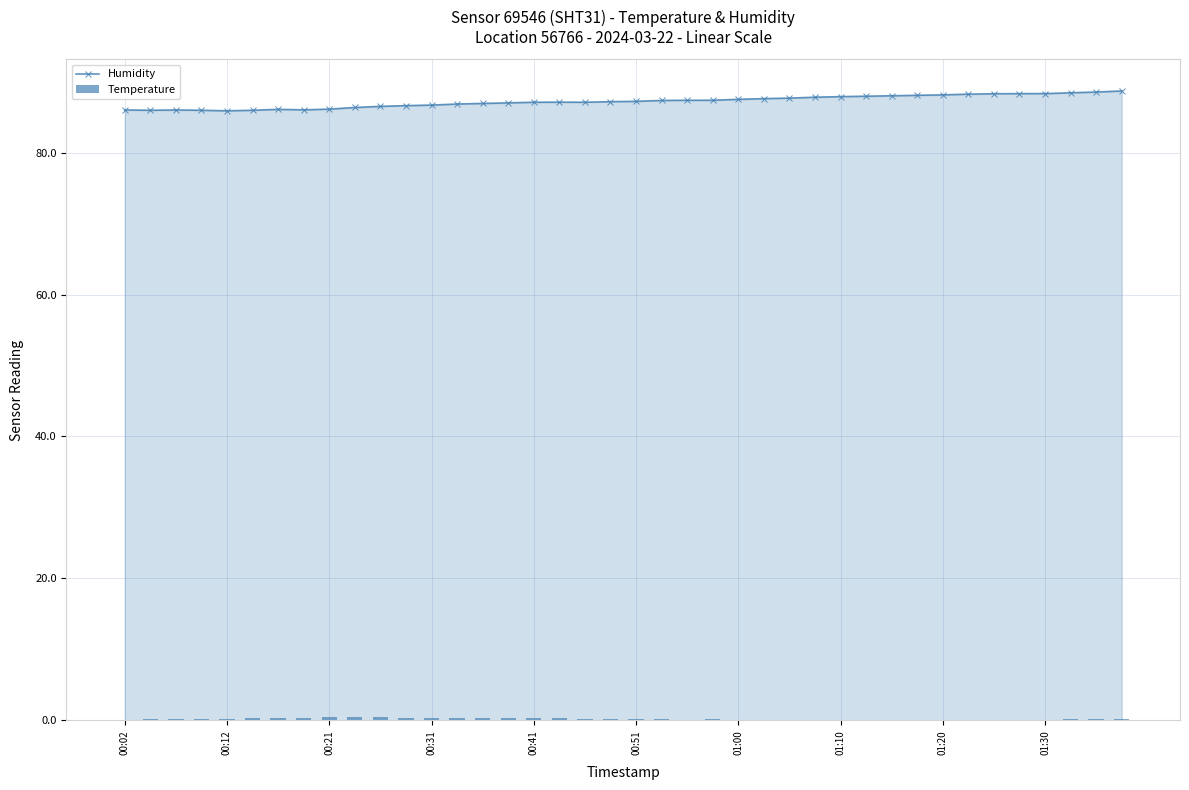

List the series in order of their overall mean, lowest first.

Temperature, Humidity